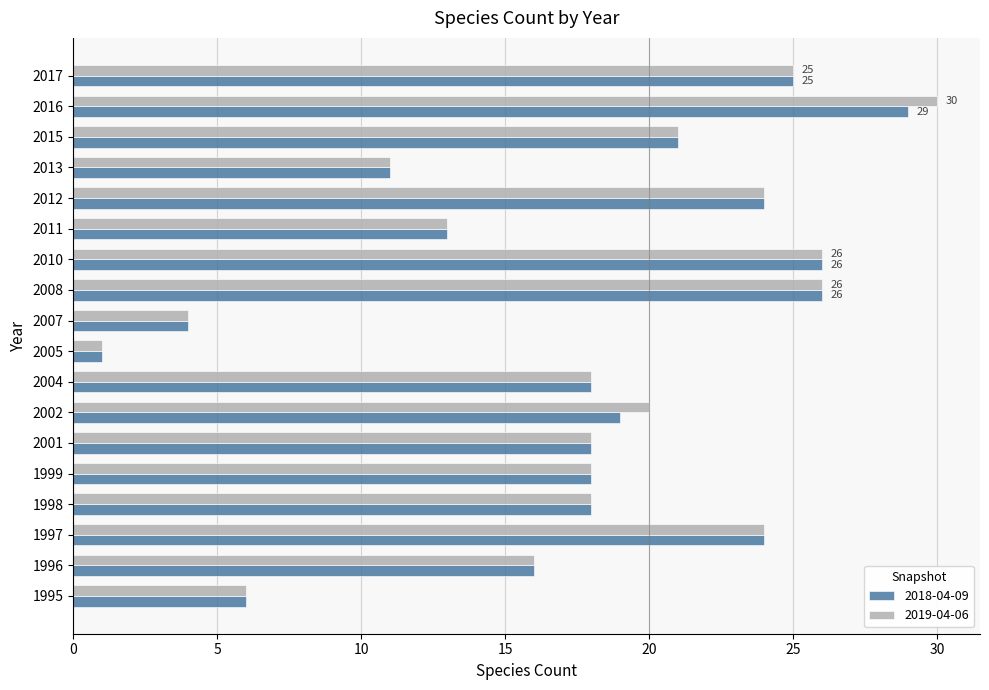

What is the approximate value of 2018-04-09 at 2017?

25